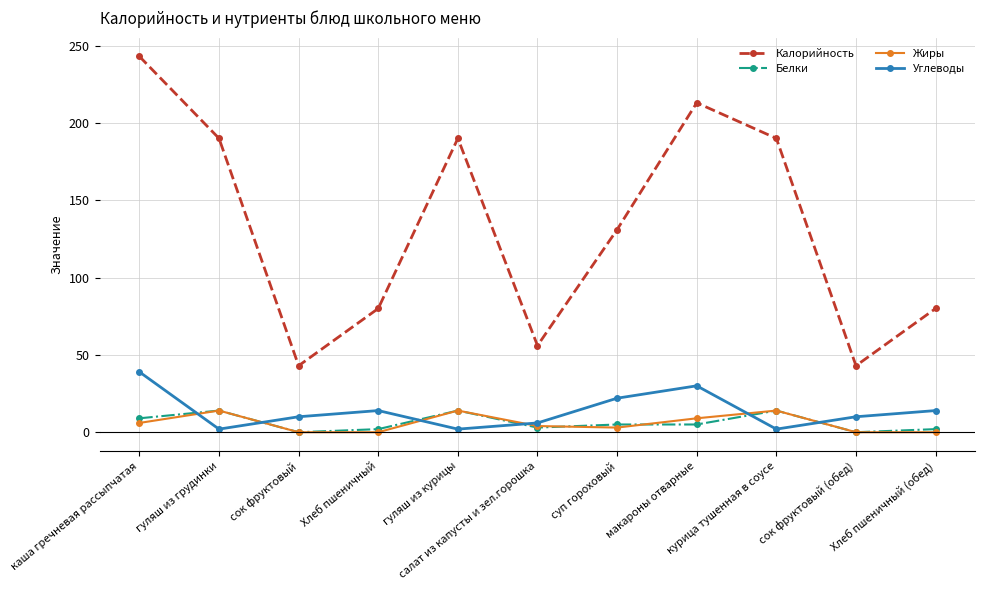

At how many categories does at least one series exceed 154?

5